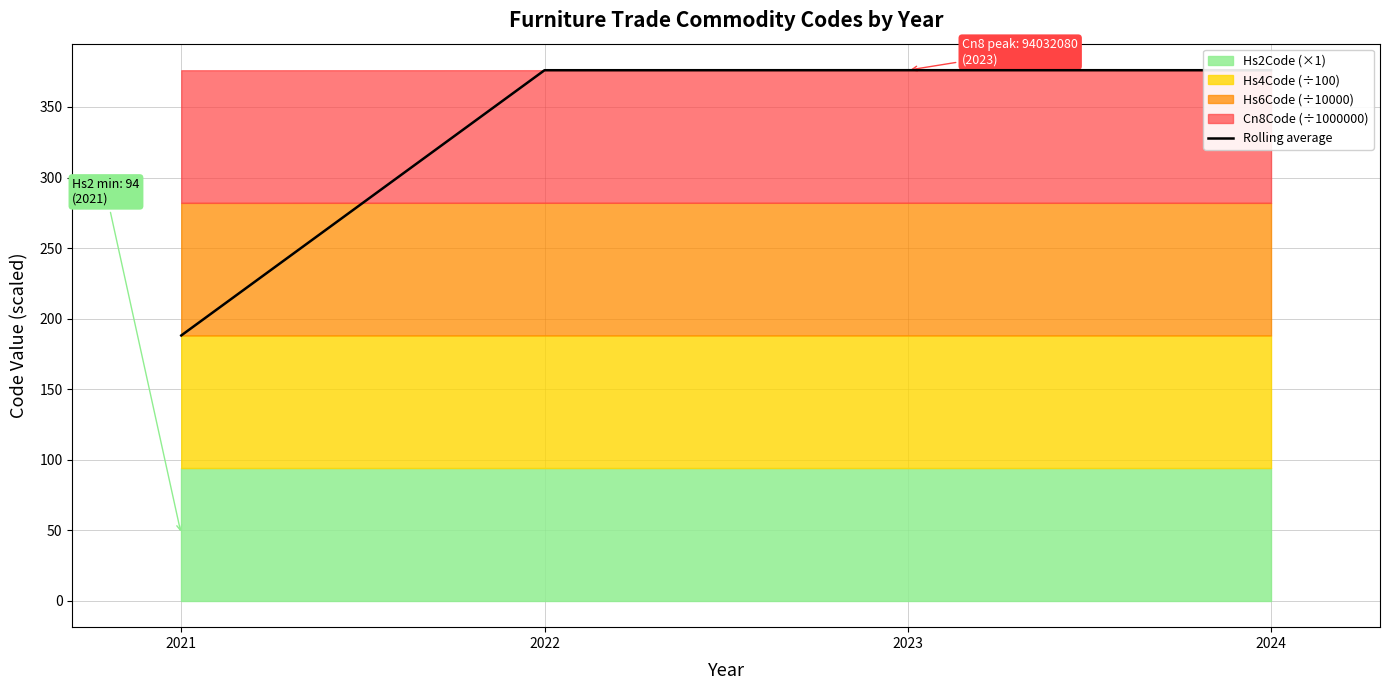

List the labels in order of value, largest first.

2023, 2024, 2022, 2021